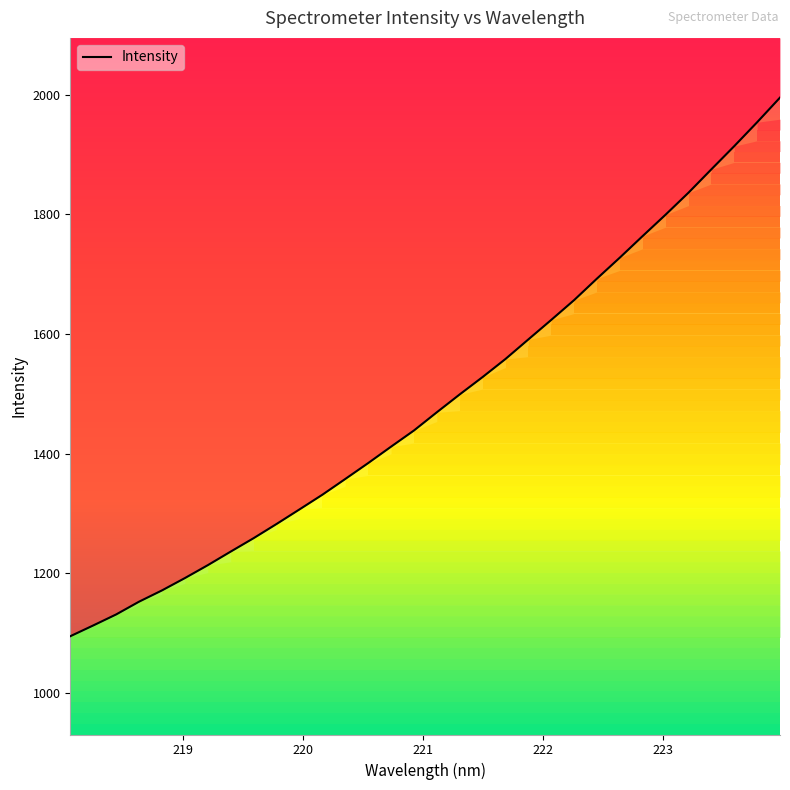

Is it true that the value at 221 is 1819.5?

False